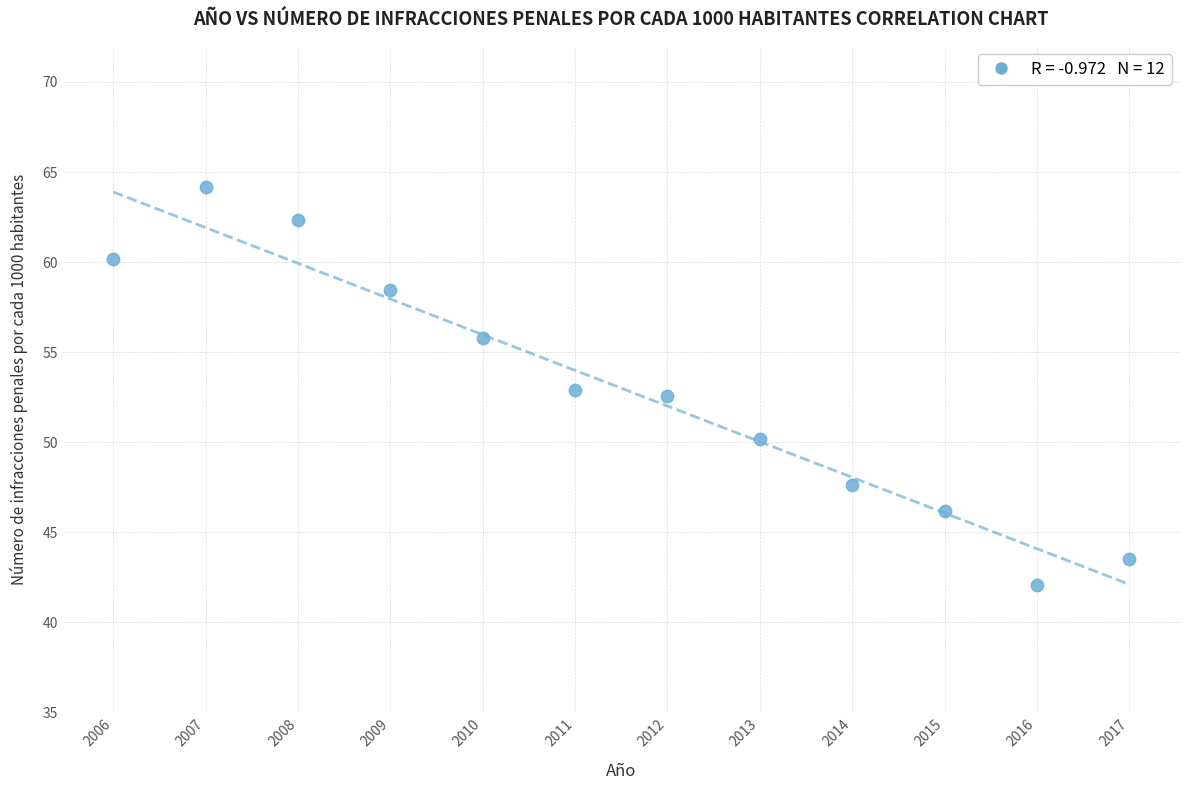

What is the range of X values (max minus min)?

11.0